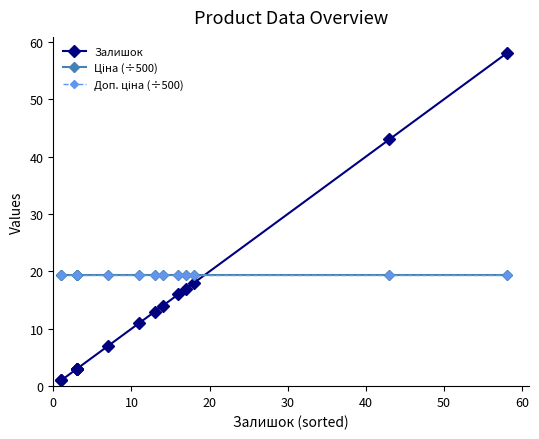

The value of Доп. ціна (÷500) at 40 is 19.3. True or false?

True